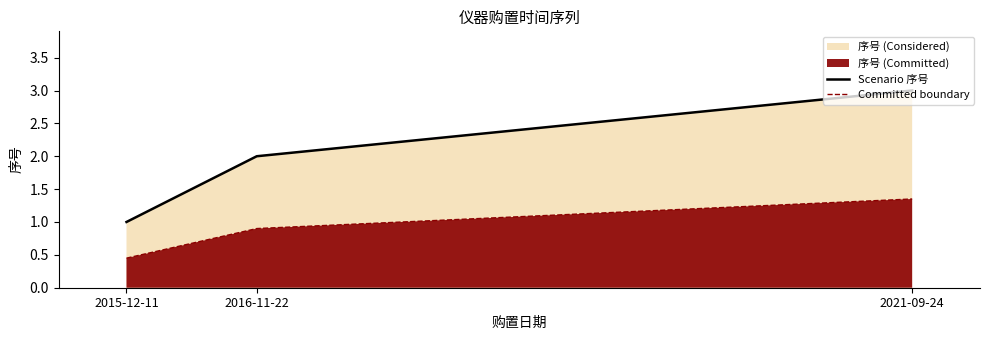

Reading left to right, transcribe all the data shown in this chart.

Scenario 序号: 2015-12-11=1.0	2016-11-22=2.0	2021-09-24=3.0
Committed boundary: 2015-12-11=0.5	2016-11-22=0.9	2021-09-24=1.4